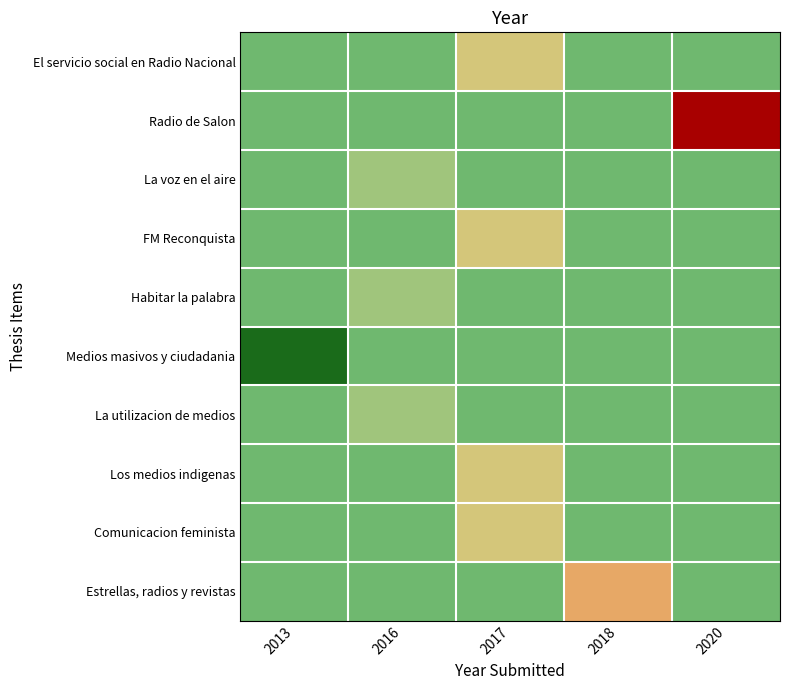

Reading left to right, what are all the values shown in this chart?

El servicio social en Radio Nacional: 2013=2015	2016=2015	2017=2017	2018=2015	2020=2015
Radio de Salon: 2013=2015	2016=2015	2017=2015	2018=2015	2020=2020
La voz en el aire: 2013=2015	2016=2016	2017=2015	2018=2015	2020=2015
FM Reconquista: 2013=2015	2016=2015	2017=2017	2018=2015	2020=2015
Habitar la palabra: 2013=2015	2016=2016	2017=2015	2018=2015	2020=2015
Medios masivos y ciudadania: 2013=2013	2016=2015	2017=2015	2018=2015	2020=2015
La utilizacion de medios: 2013=2015	2016=2016	2017=2015	2018=2015	2020=2015
Los medios indigenas: 2013=2015	2016=2015	2017=2017	2018=2015	2020=2015
Comunicacion feminista: 2013=2015	2016=2015	2017=2017	2018=2015	2020=2015
Estrellas, radios y revistas: 2013=2015	2016=2015	2017=2015	2018=2018	2020=2015